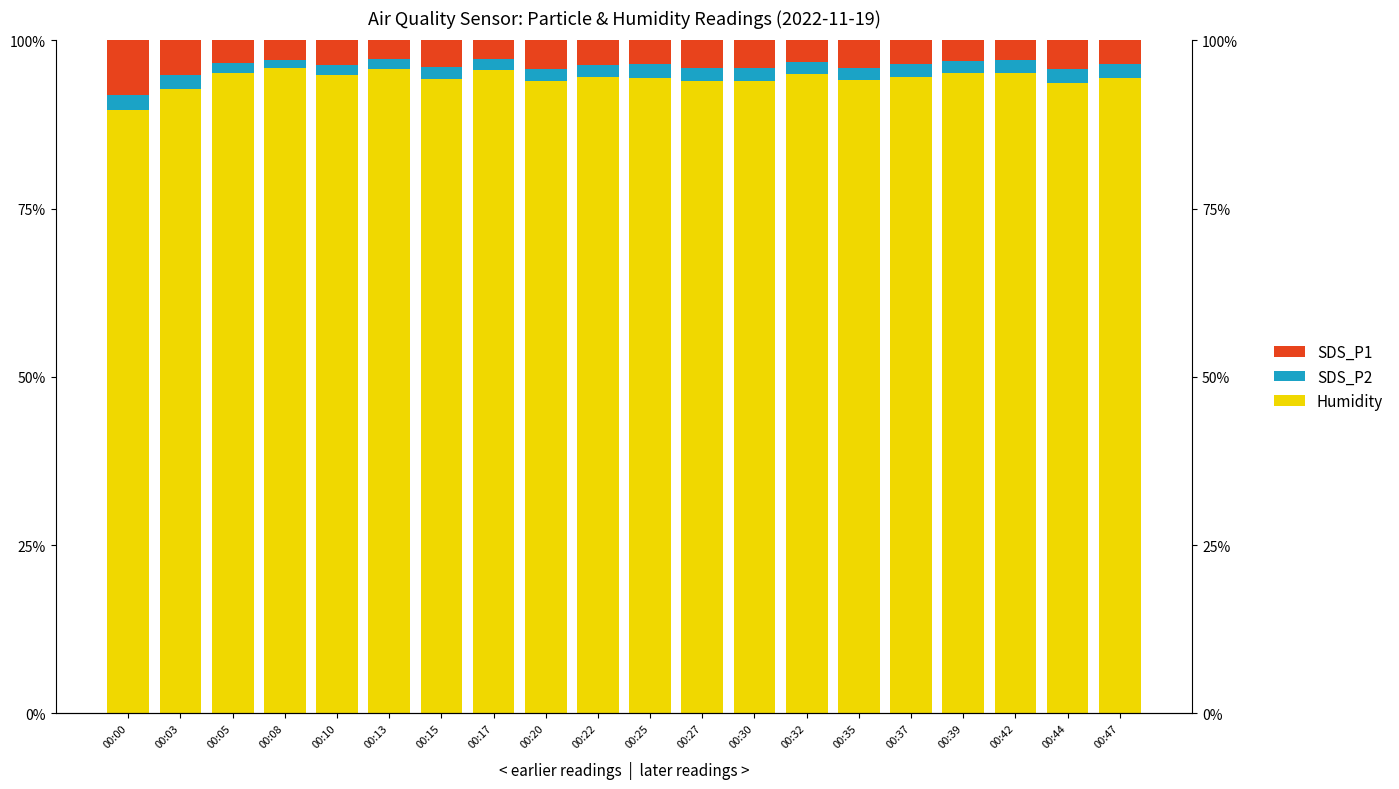

How many bars are there in each group?

3